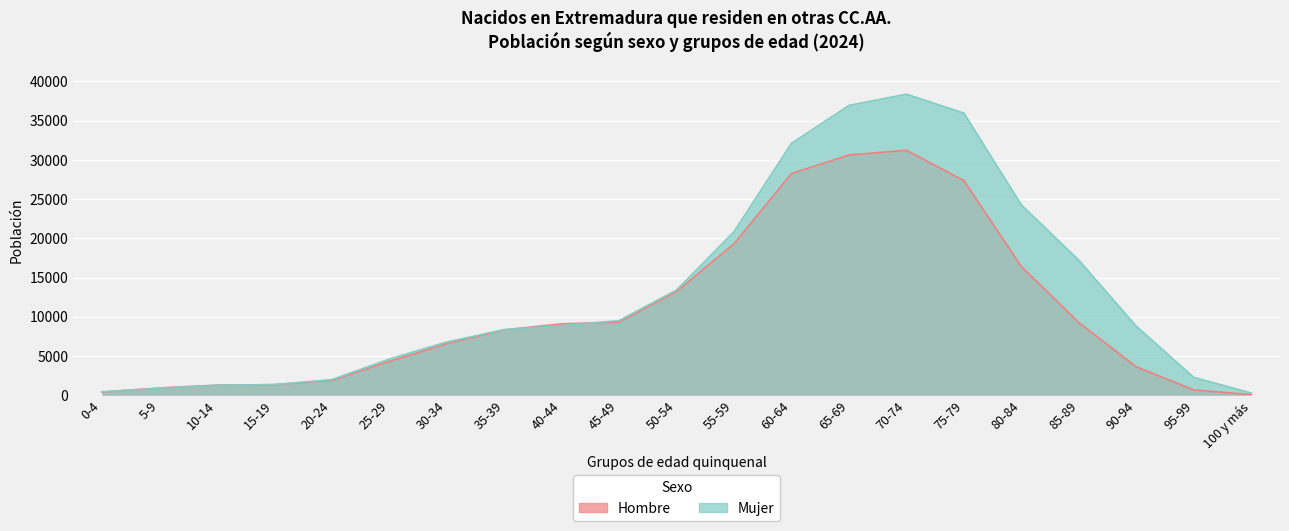

How many values in the Mujer series are below 8790?

10